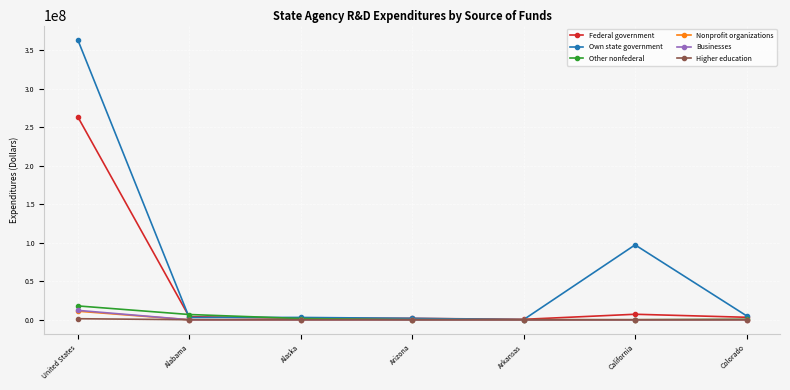

What is the label of the 5th point from the left?

Arkansas